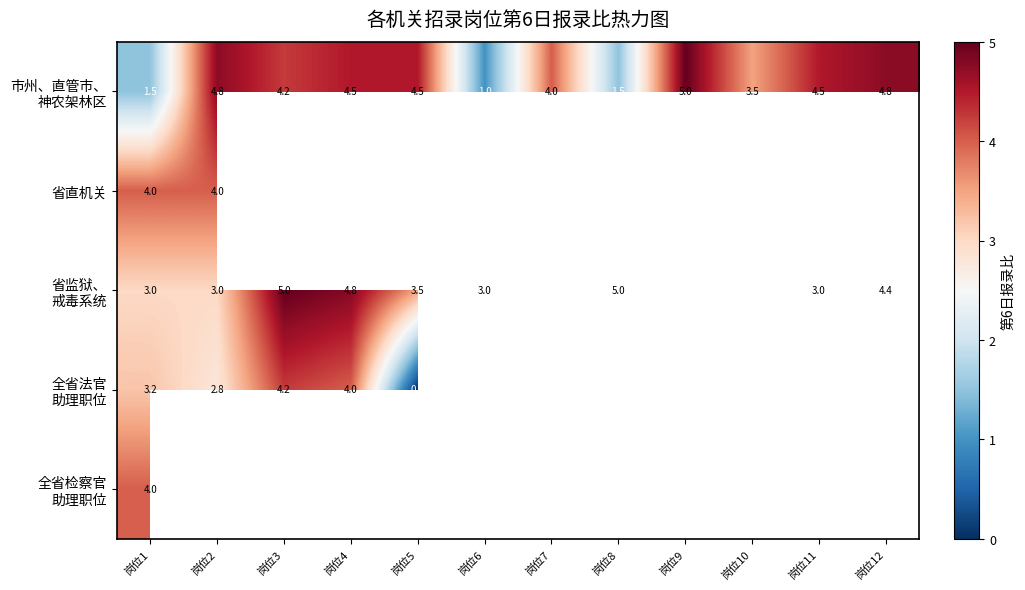

How many distinct data groups are displayed?

5